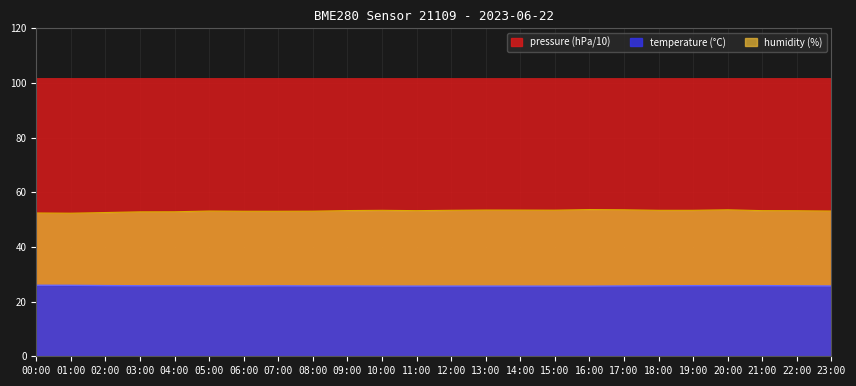

Where is the first local minimum for humidity?

01:00